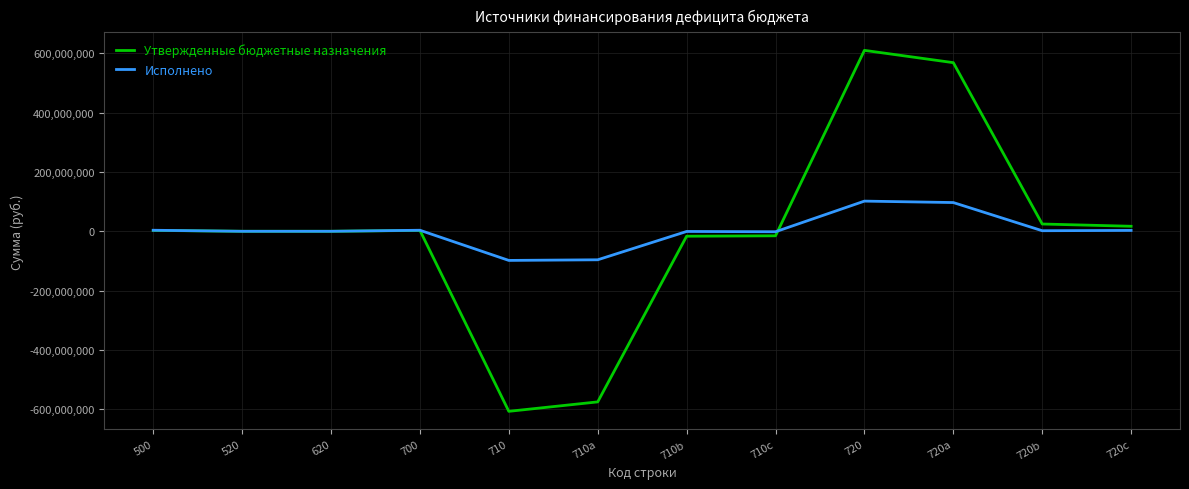

What is the difference between the maximum and second lowest values in the Утвержденные бюджетные назначения series?

1185882984.3